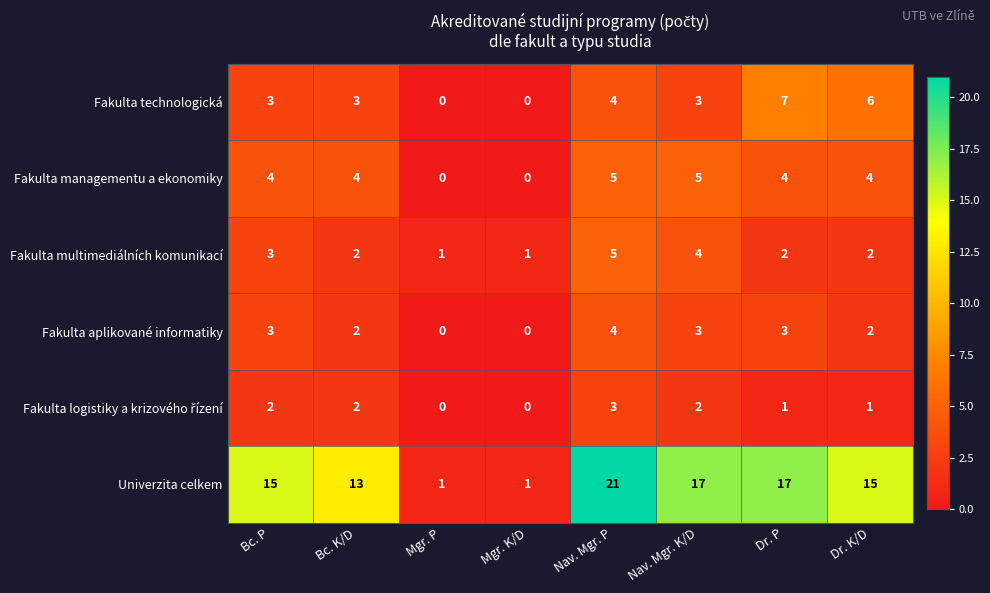

What is the maximum value shown in the chart?

21